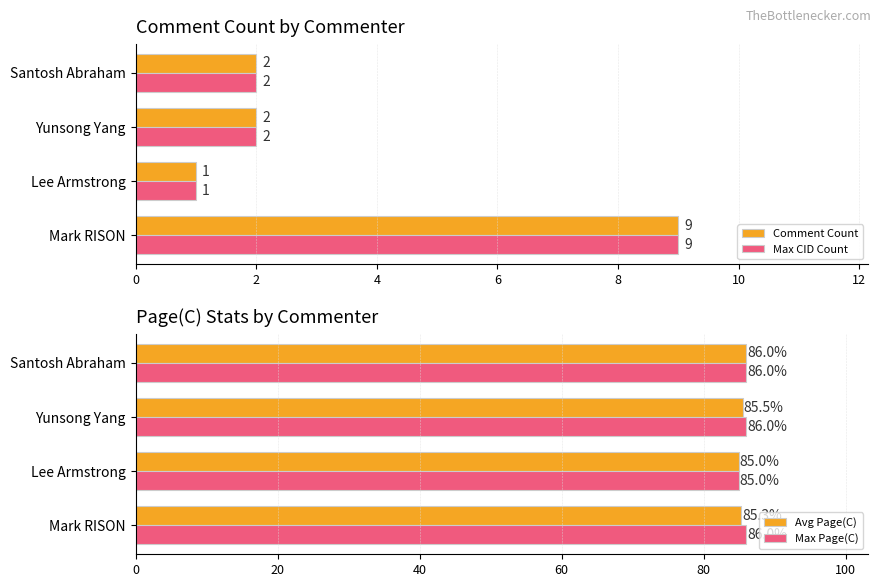

Is it true that Comment Count equals 2 at Santosh Abraham?

True